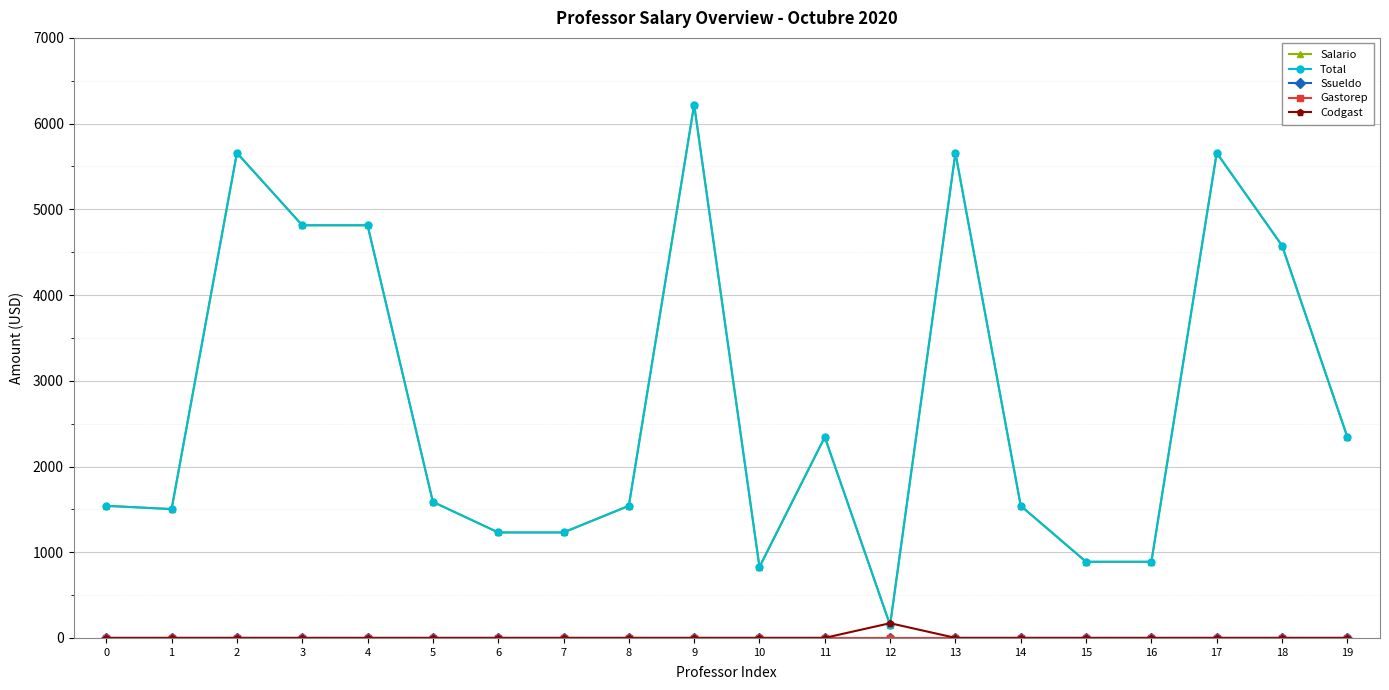

Rank the series at 8 from lowest to highest value.

Ssueldo, Gastorep, Codgast, Salario, Total